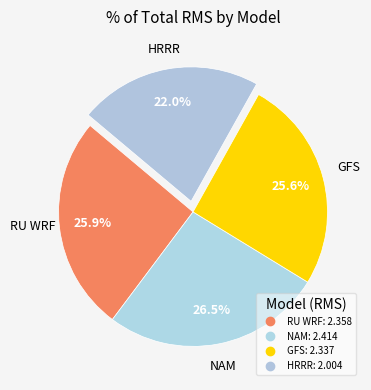

To the nearest percent, what portion does RU WRF represent?

26%